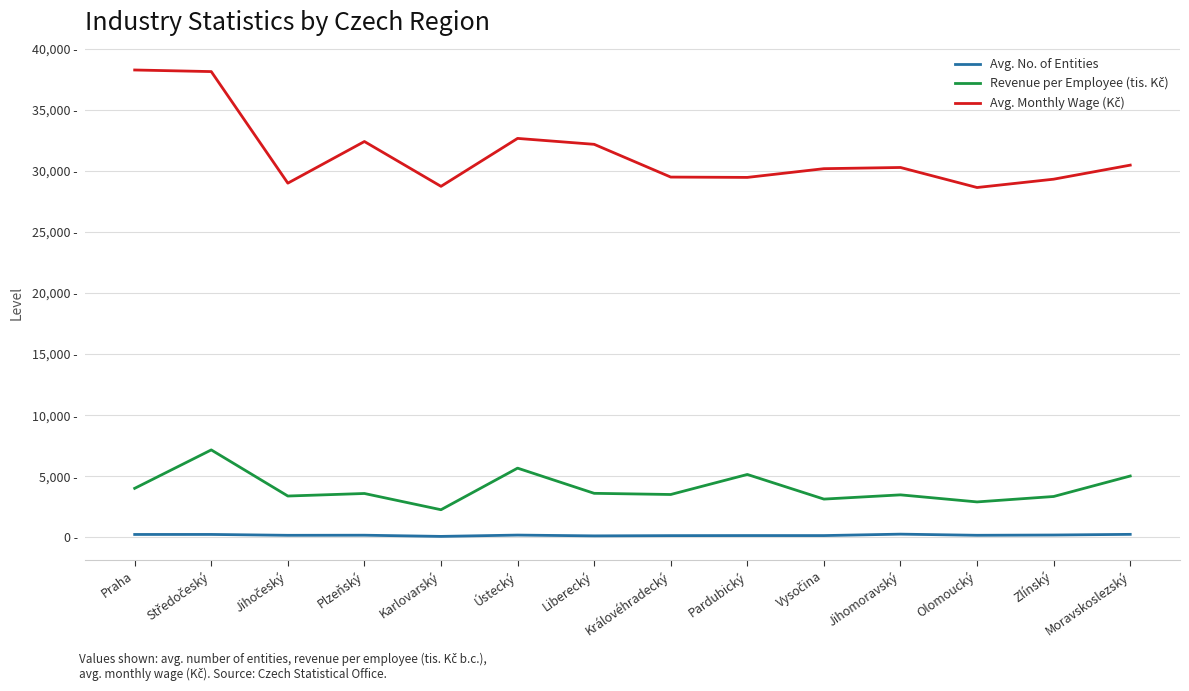

Does the chart have visible grid lines?

Yes